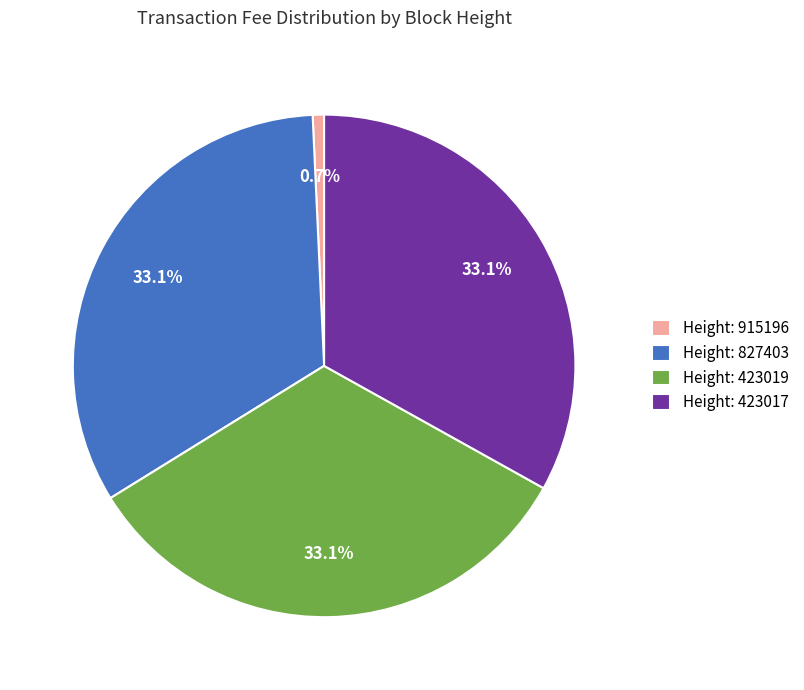

Between Height: 915196 and Height: 423019, which is larger?

Height: 423019